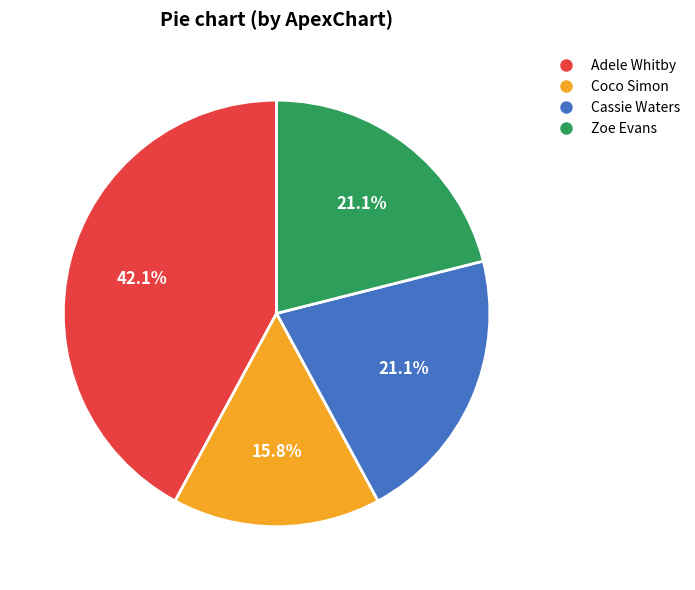

Which category has the biggest portion of the pie?

Adele Whitby